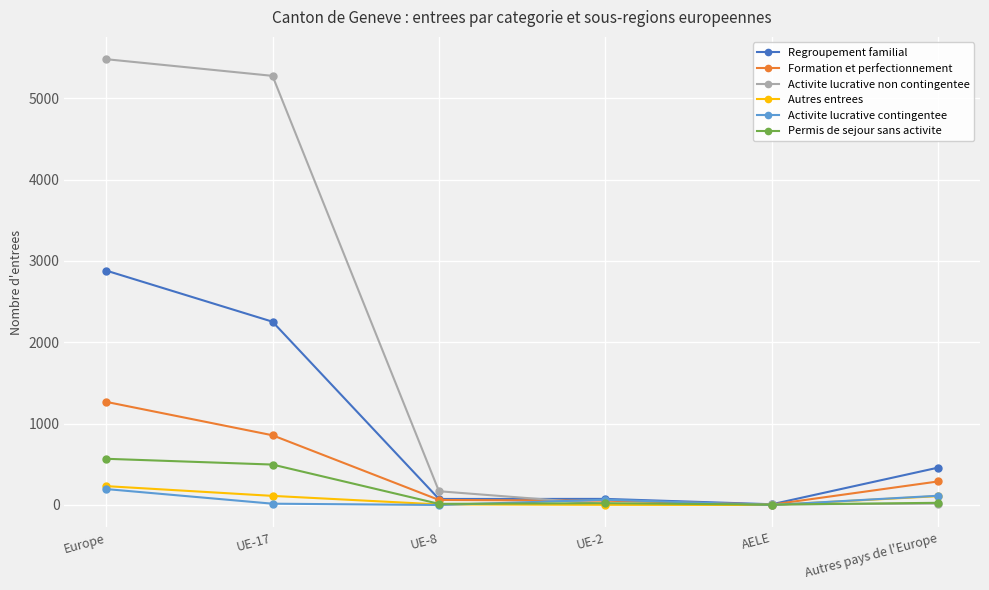

At which label is Regroupement familial closest to 1445?

UE-17